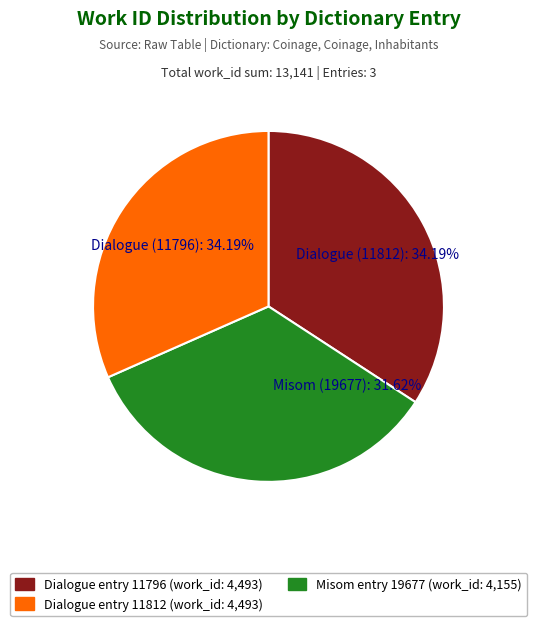

To the nearest percent, what is the difference between the Misom (19677) and Dialogue (11796) slice percentages?

3%